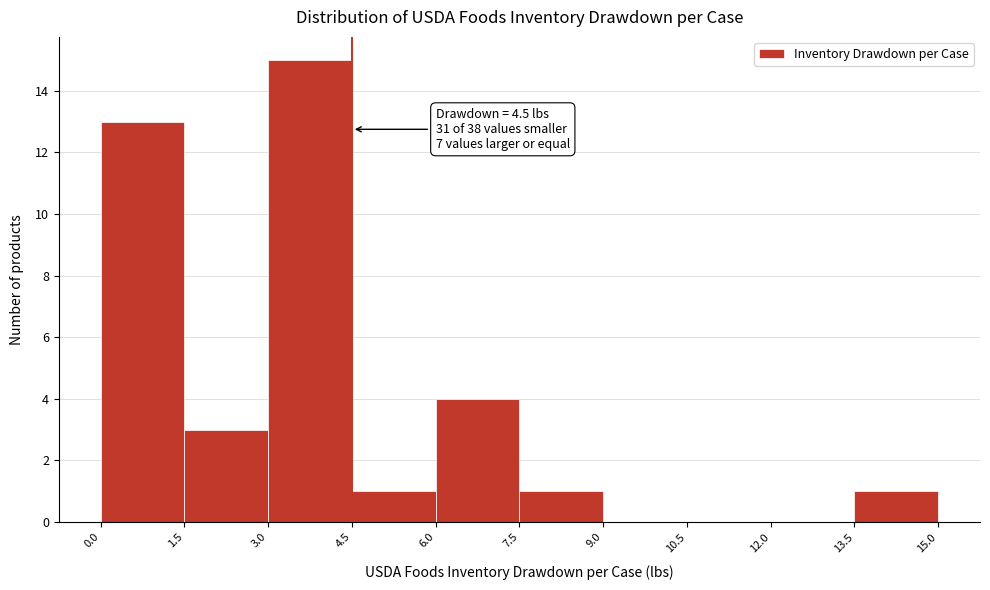

Which range on the x-axis has the tallest bar?

3.0 to 4.5